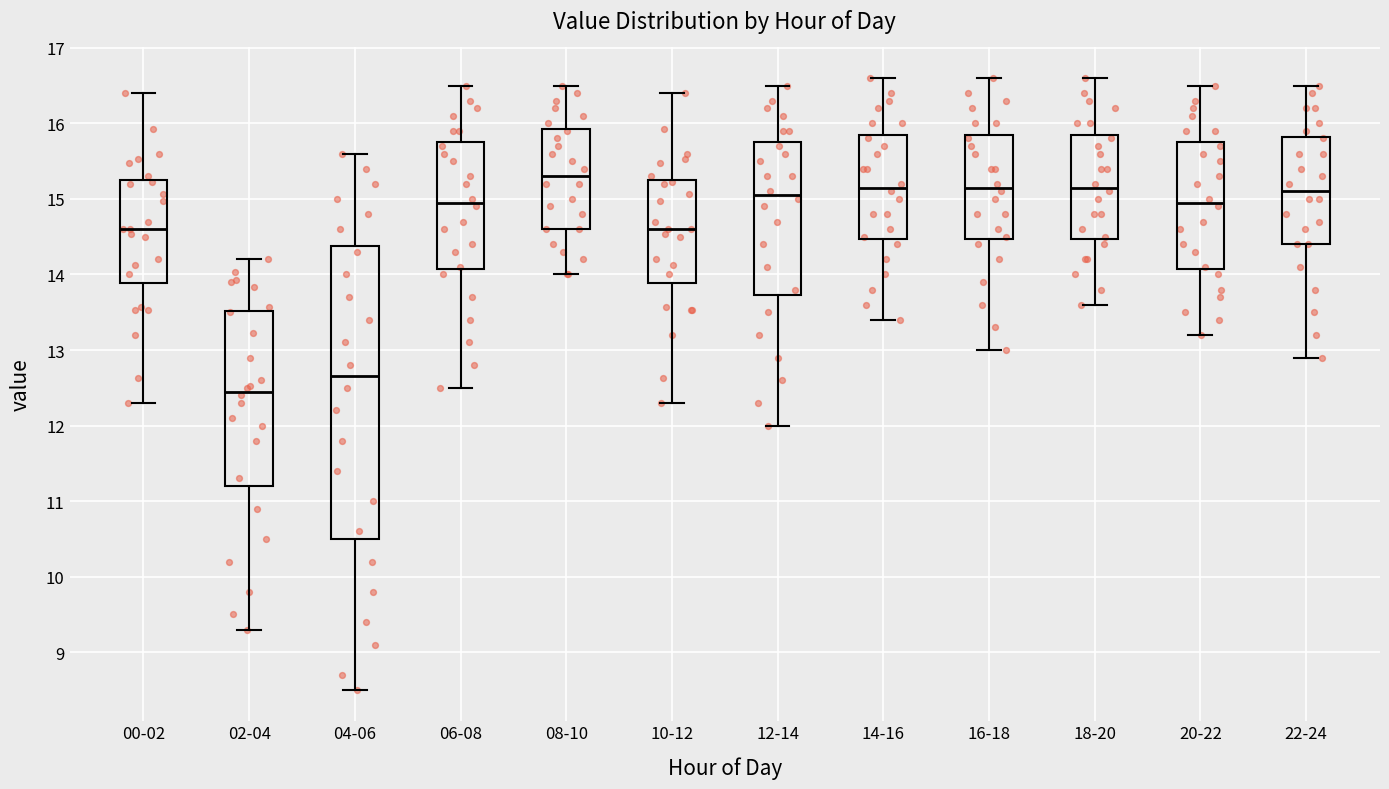

Which box's median line is the lowest?

02-04